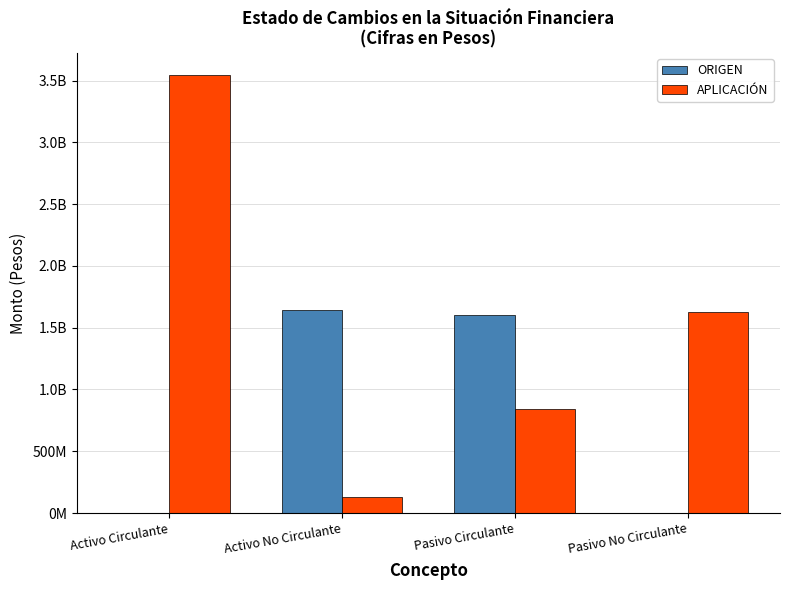

Are the bars grouped side by side (vs. stacked)?

Yes